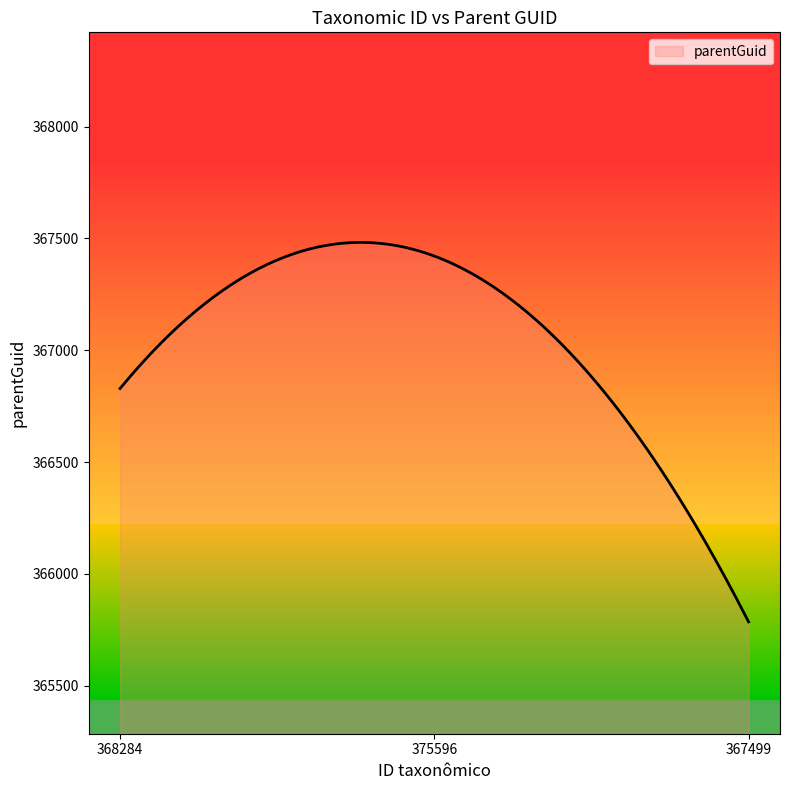

What is the smallest value displayed?

365786.0